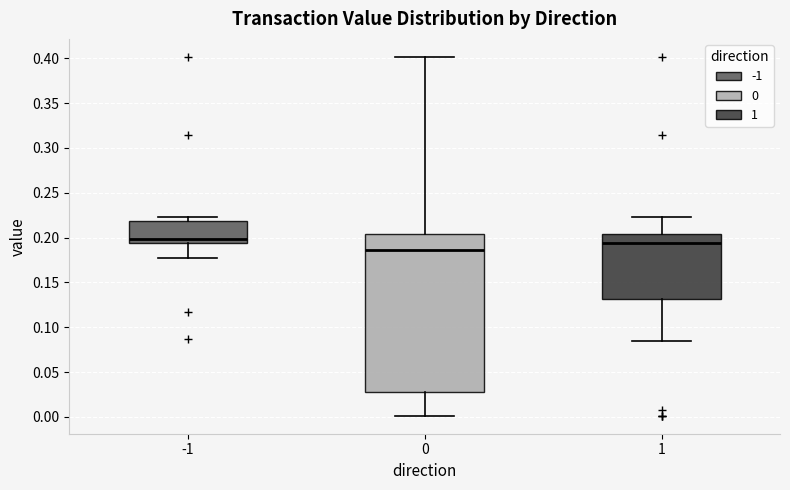

Reading left to right, transcribe this box plot: for each box, give where its median line is, the range the box spans, and where its two whiskers end, as read against the y-axis. The values are not printed on the chart, so give them approximately, as read against the axis.

-1: median 0.200, box 0.195 to 0.220, whiskers 0.180 to 0.225
0: median 0.185, box 0.025 to 0.205, whiskers 0.000 to 0.400
1: median 0.195, box 0.130 to 0.205, whiskers 0.085 to 0.225